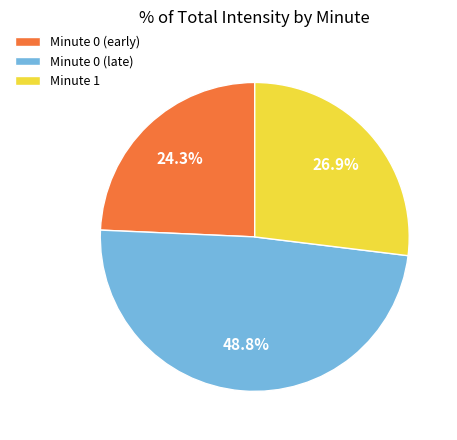

Rank the categories by value from lowest to highest.

Minute 0 (early), Minute 1, Minute 0 (late)